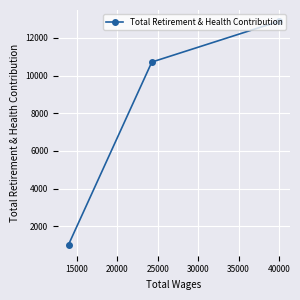

What is the maximum value shown in the chart?

12884